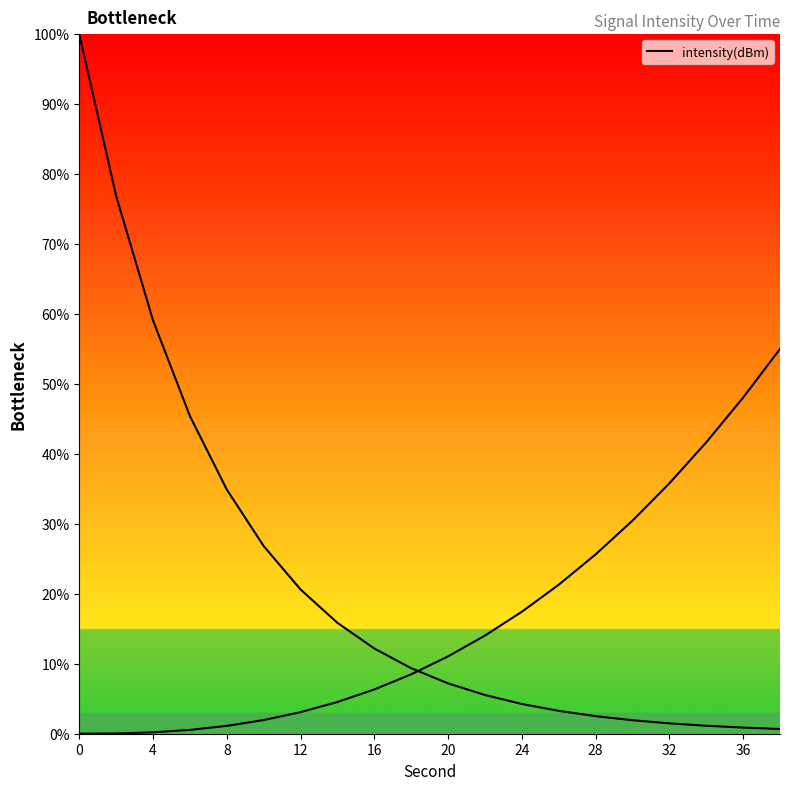

What is the sum of all values?

430.0